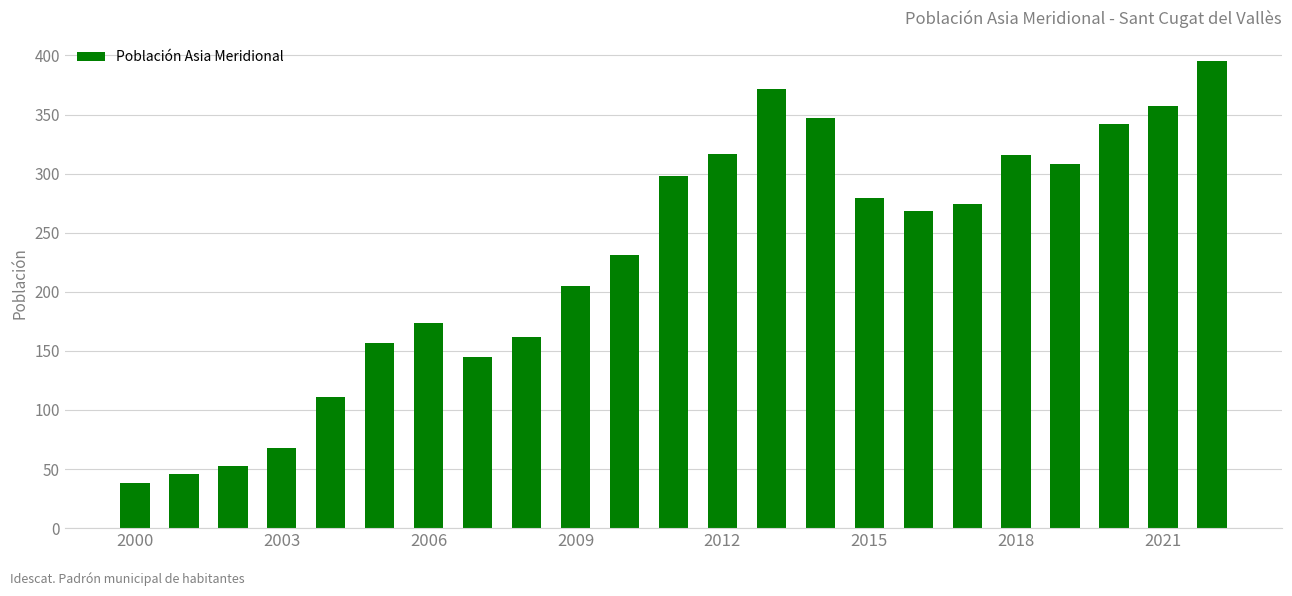

What is the value of the 5th bar from the left?

111